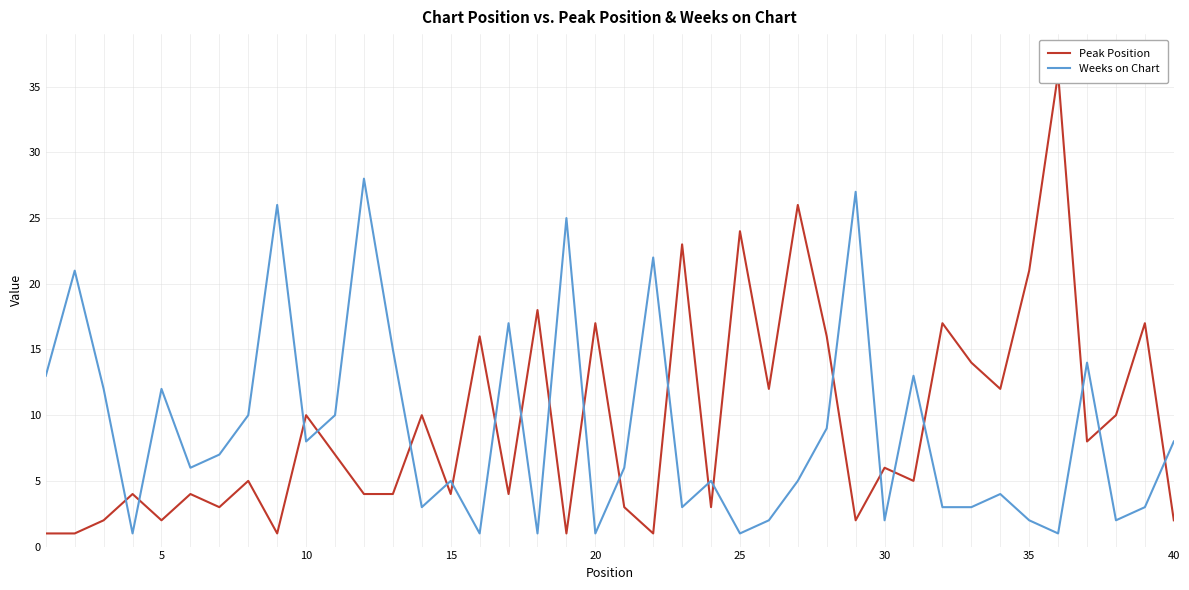

How many interior local valleys does the Weeks on Chart series have?

12